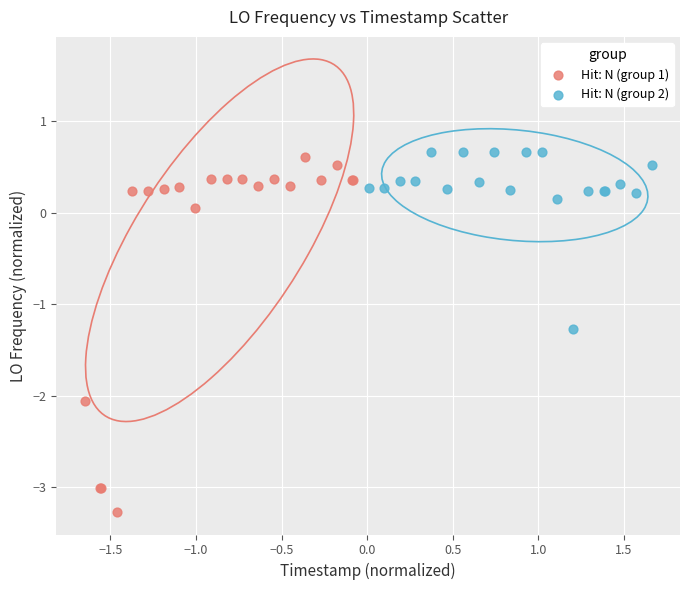

Which series contains the lowest Y value?

Hit: N (group 1)